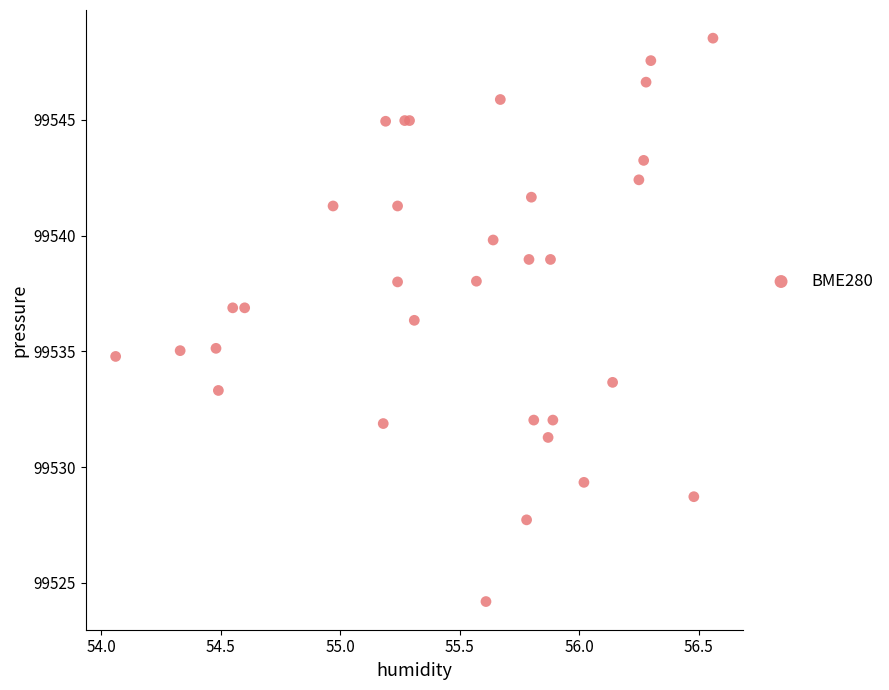

What Y value in the scatter plot is closest to 99536?

99536.3